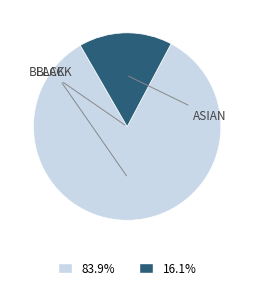

Does any single category account for the majority?

Yes